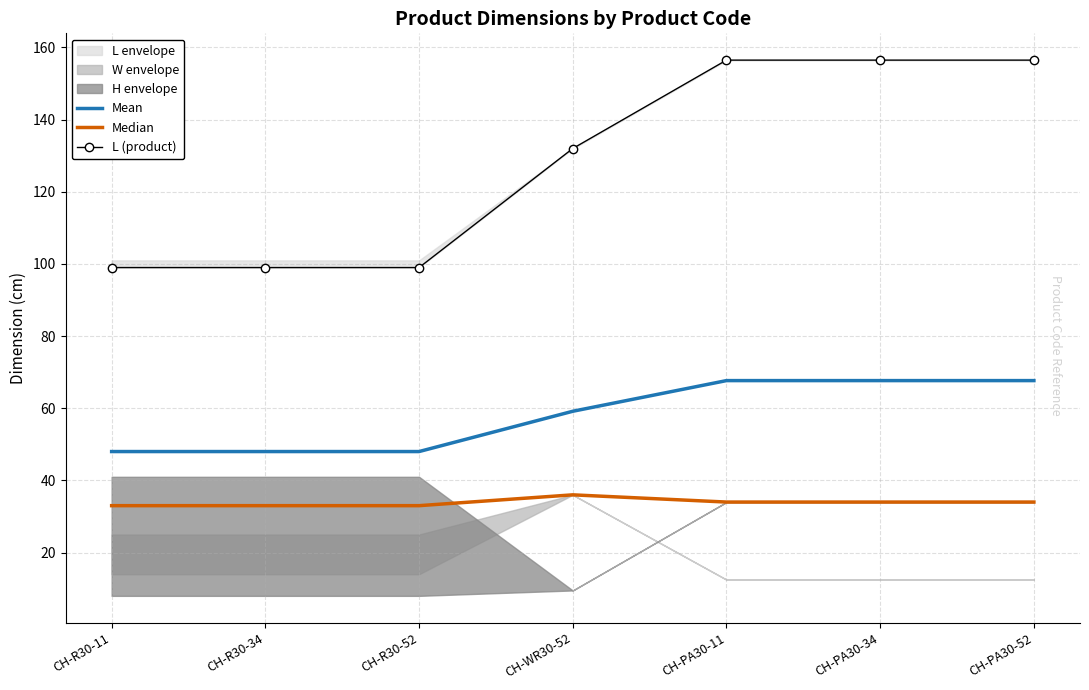

What is the highest value of the L (product) series?

156.5